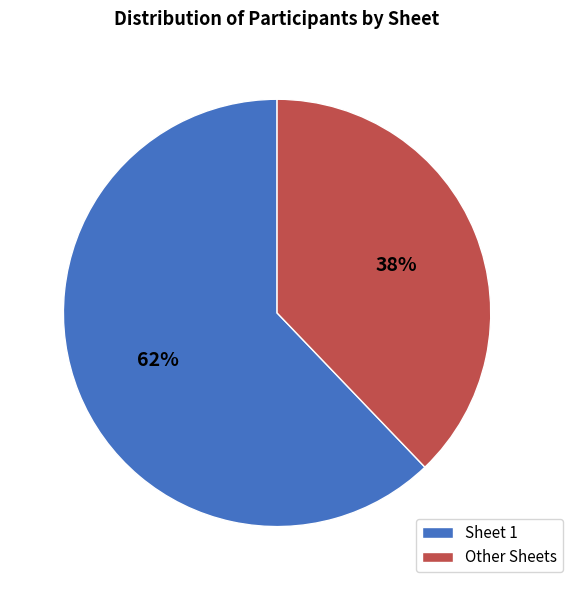

Is there any slice that represents more than half of the pie?

Yes